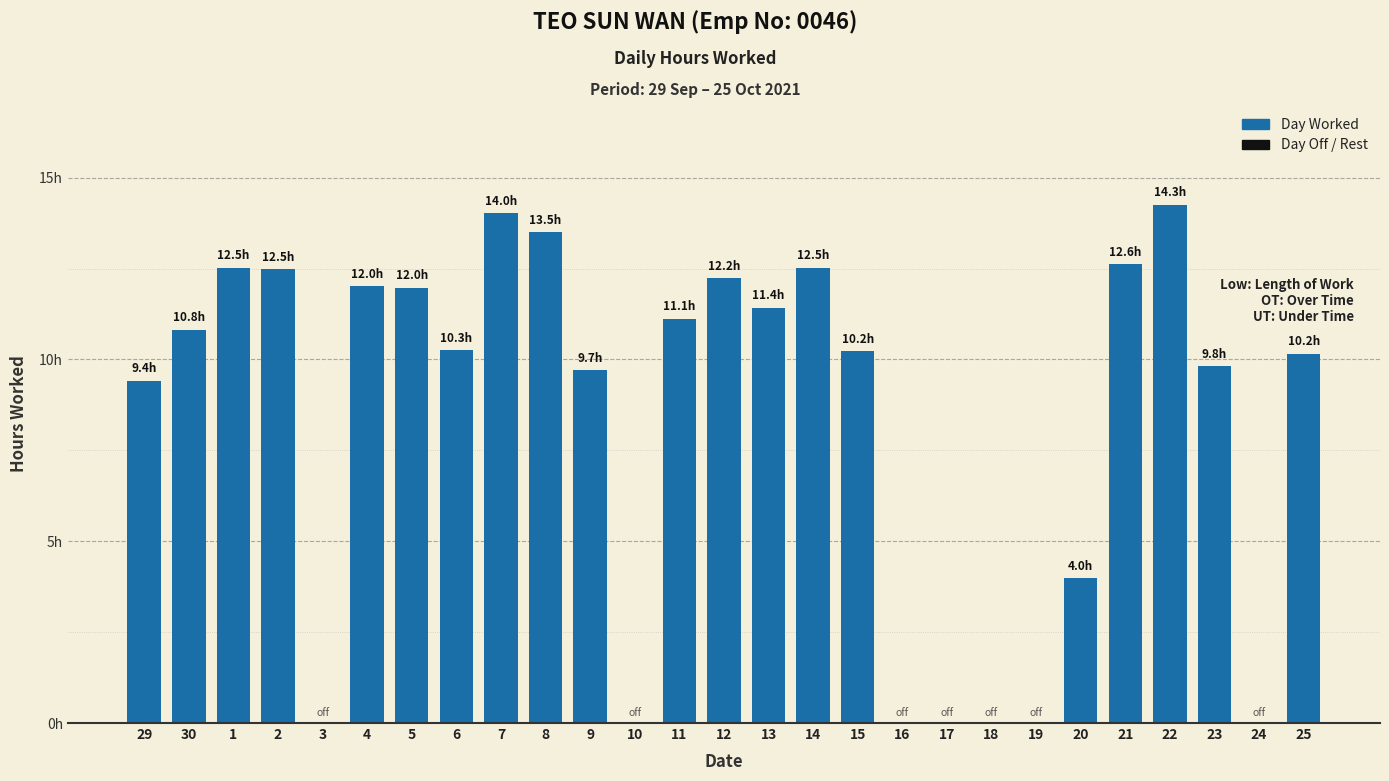

What is the label of the 12th bar from the right?

14